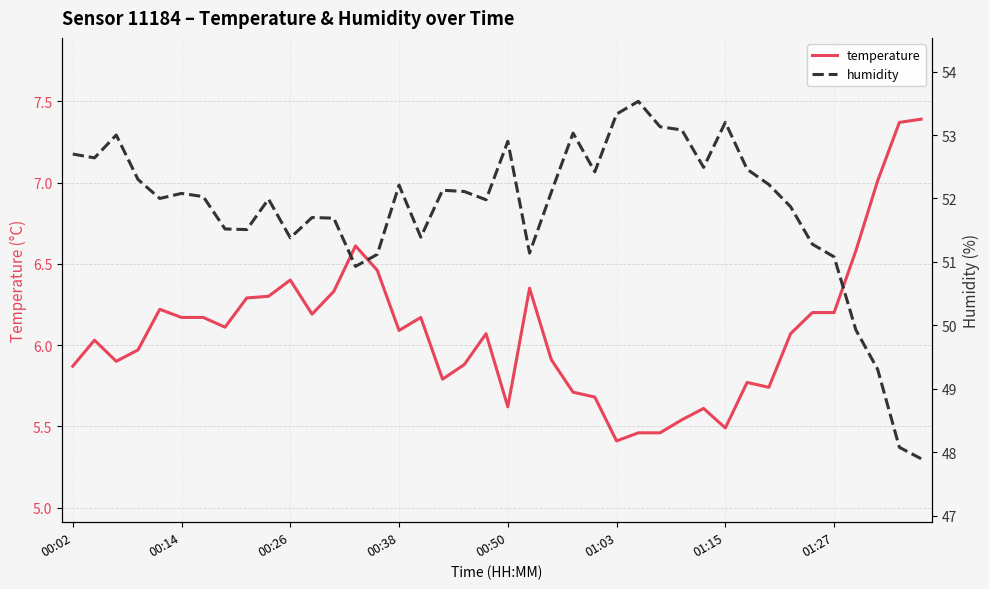

The temperature series shows 6.4 at 00:26. True or false?

True